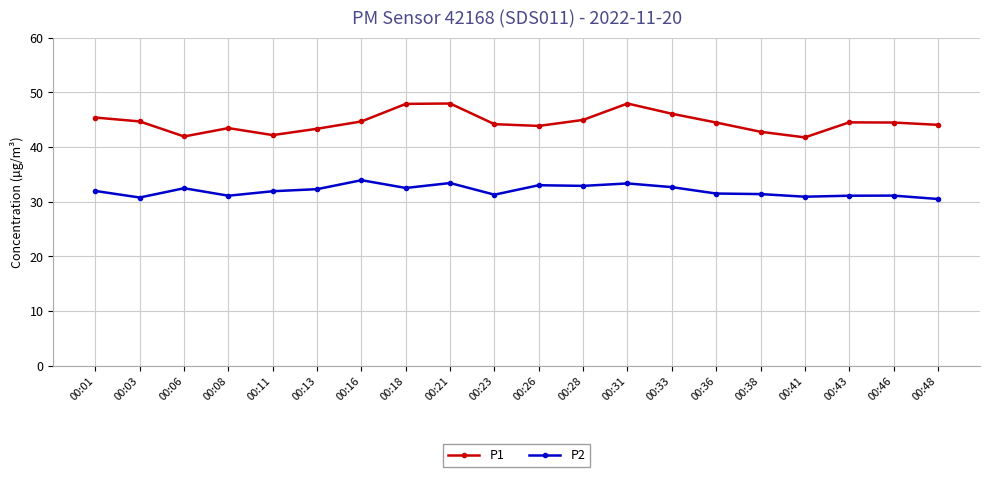

What is the value of the P1 point at the 6th from the left?

43.3